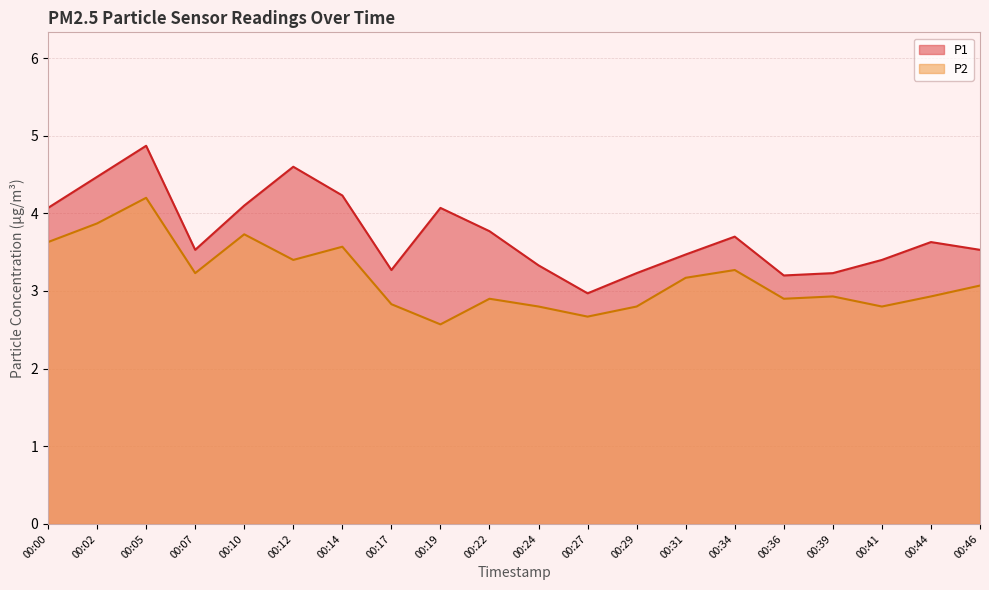

In P1, how many points are higher than both neighbors (excluding endpoints)?

5